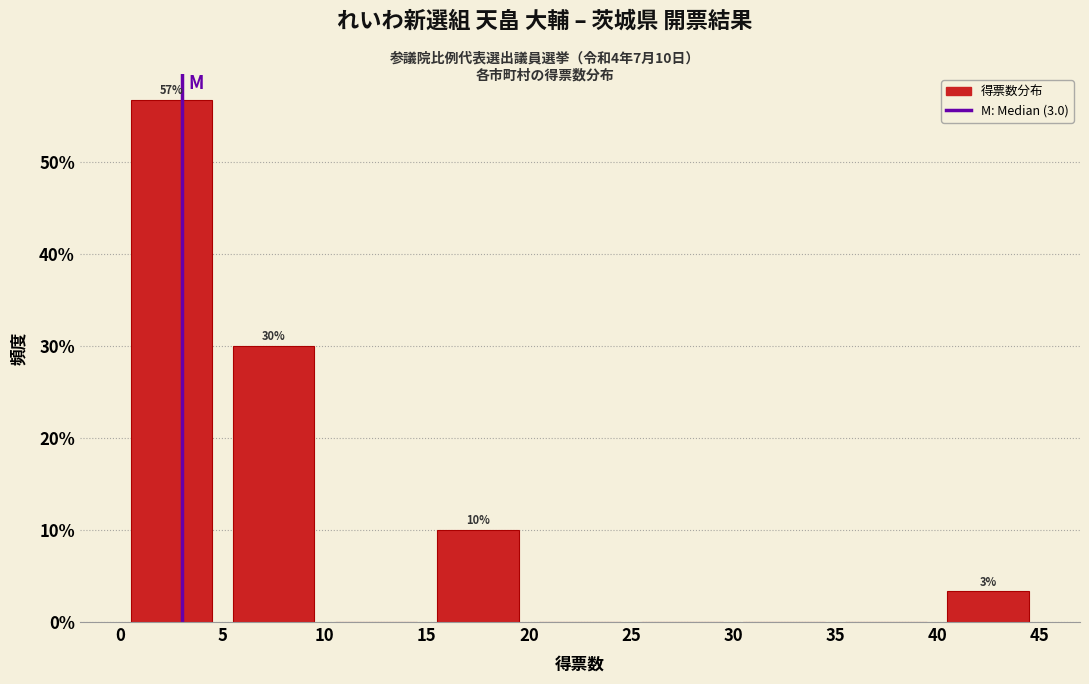

Which range on the x-axis has the tallest bar?

0 to 5